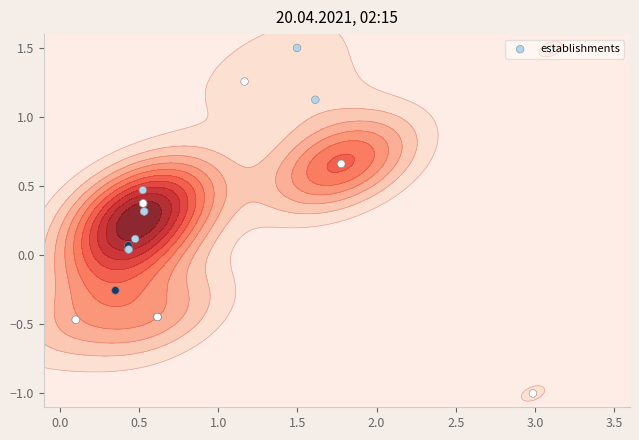

What is the smallest value displayed?

-1.0